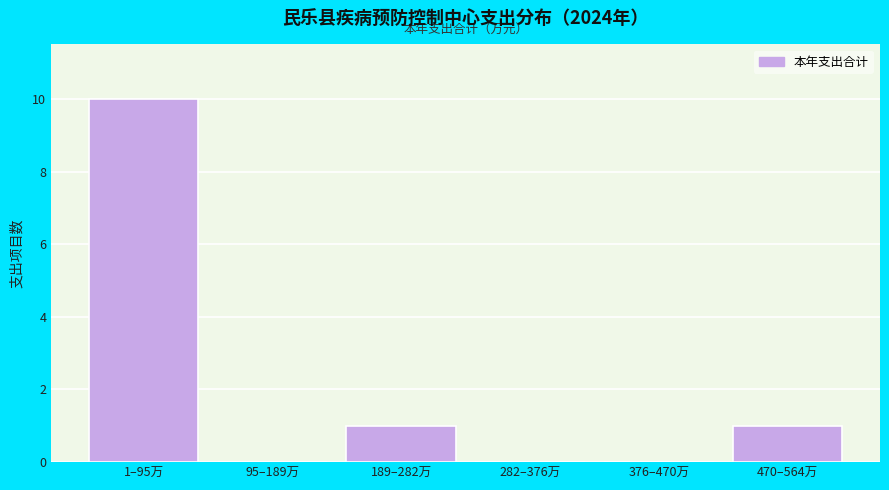

Reading left to right, transcribe all the data shown in this chart.

1–95万=10	95–189万=0	189–282万=1	282–376万=0	376–470万=0	470–564万=1